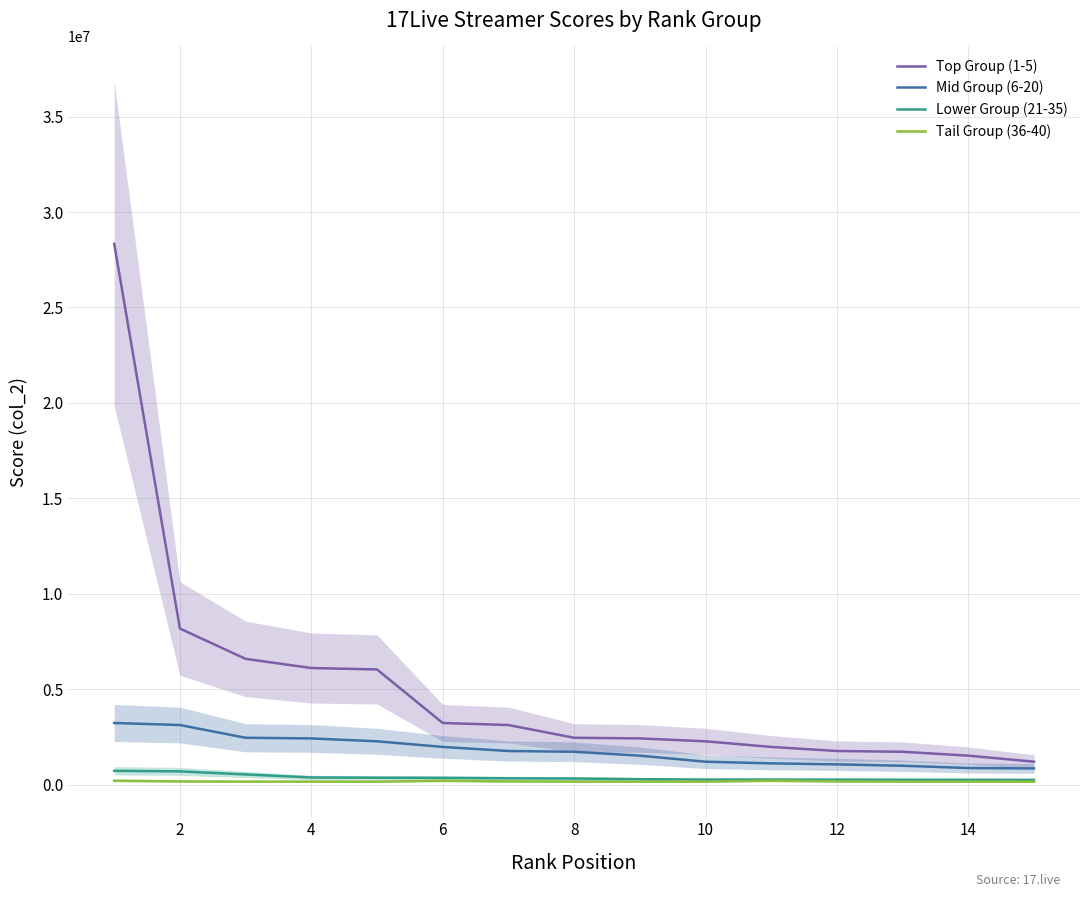

True or false: Mid Group (6-20) and Tail Group (36-40) intersect in this chart.

False